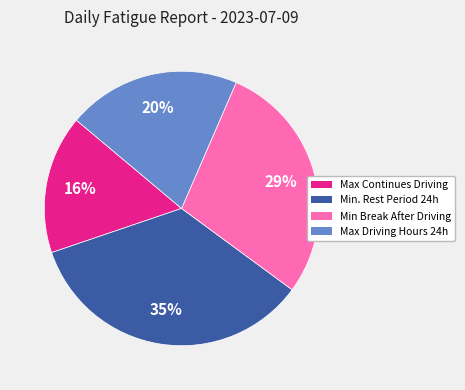

To the nearest percent, what is the average slice percentage?

25%